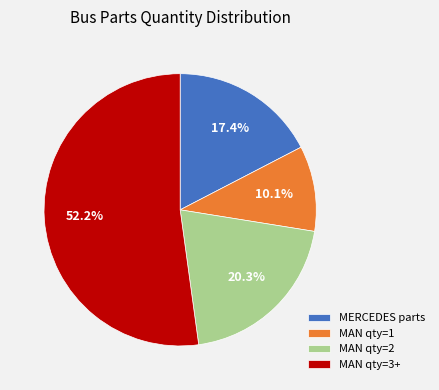

Rank the categories by value from lowest to highest.

MAN qty=1, MERCEDES parts, MAN qty=2, MAN qty=3+